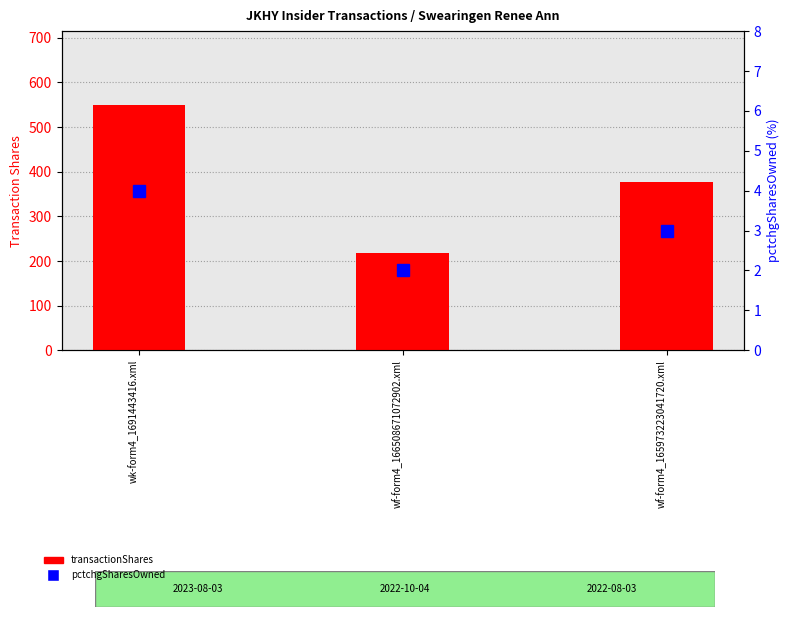

Reading left to right, transcribe all the data shown in this chart.

transactionShares: wk-form4_1691443416.xml=550	wf-form4_166508671072902.xml=219	wf-form4_165973223041720.xml=378
pctchgSharesOwned: wk-form4_1691443416.xml=4	wf-form4_166508671072902.xml=2	wf-form4_165973223041720.xml=3